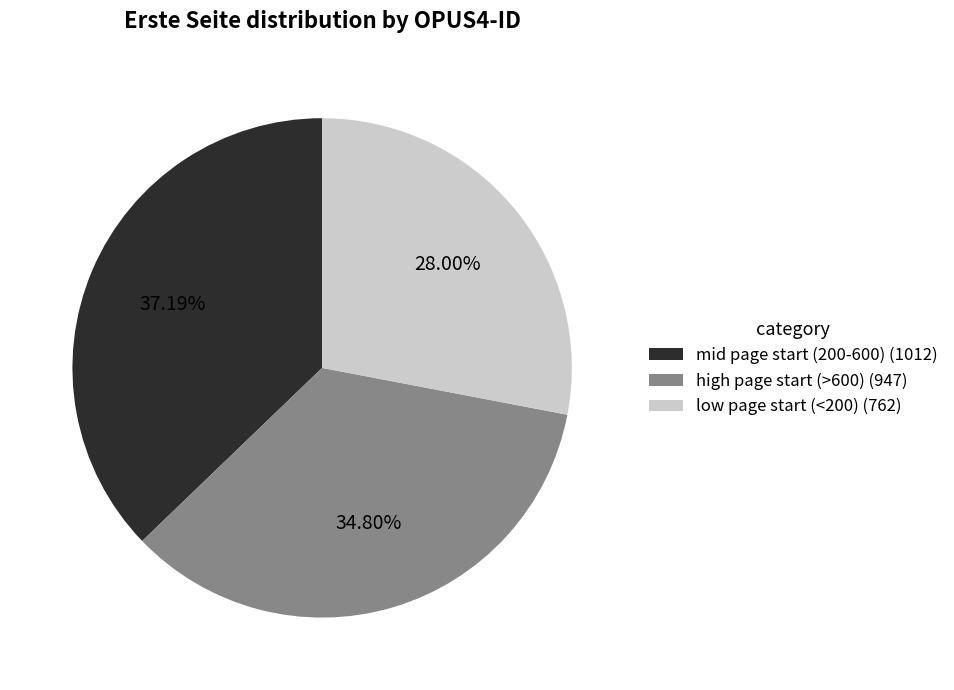

Which has a higher value, mid page start (200-600) (1012) or high page start (>600) (947)?

mid page start (200-600) (1012)